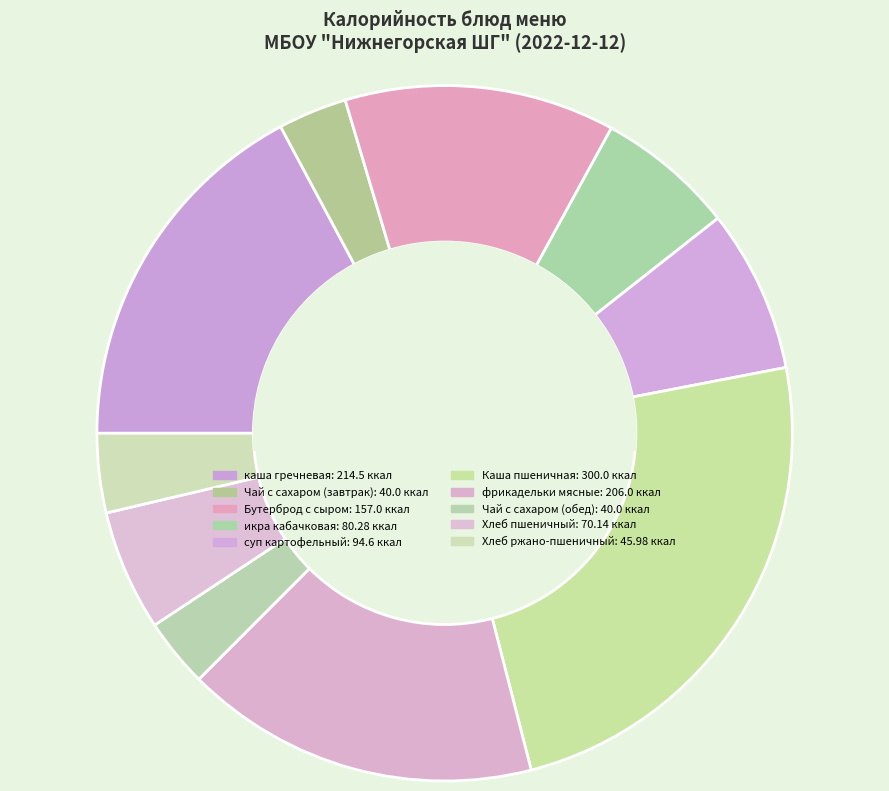

Is суп картофельный the majority of the pie?

No